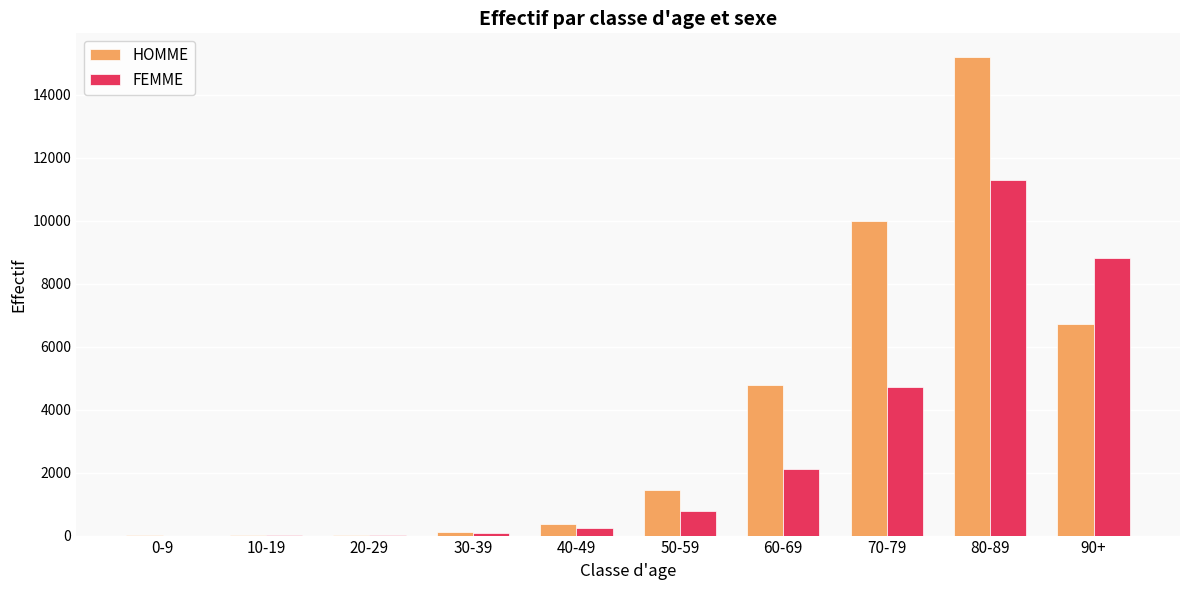

Read the FEMME value at 70-79, to the nearest 10.

4720